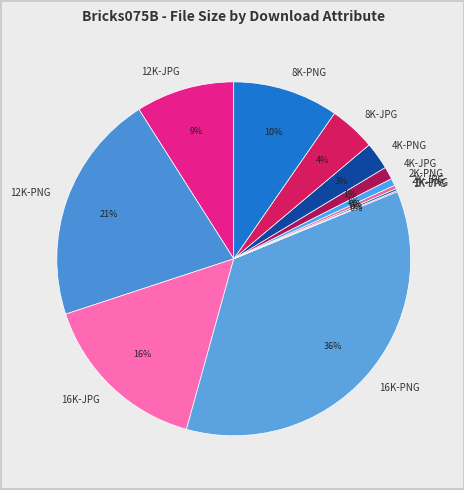

What is the largest slice in the pie chart?

16K-PNG